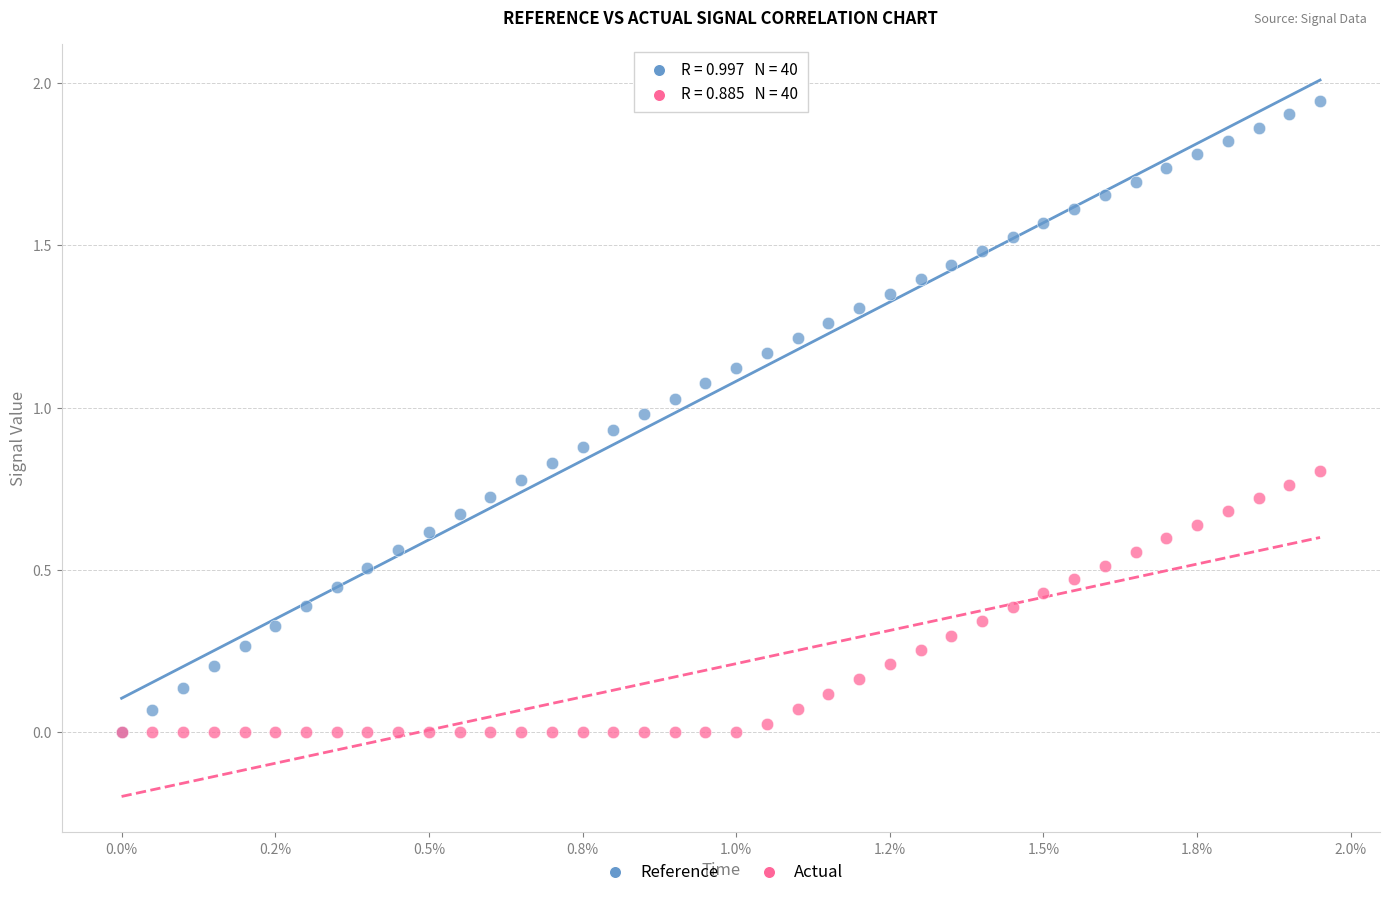

What are all the series names shown in the legend?

Reference, Actual